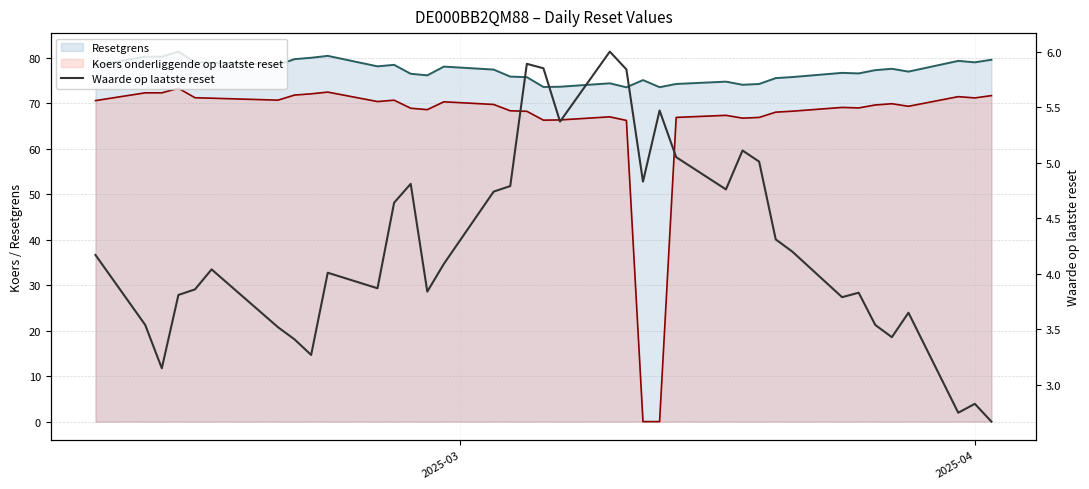

How many values exceed 4?

21